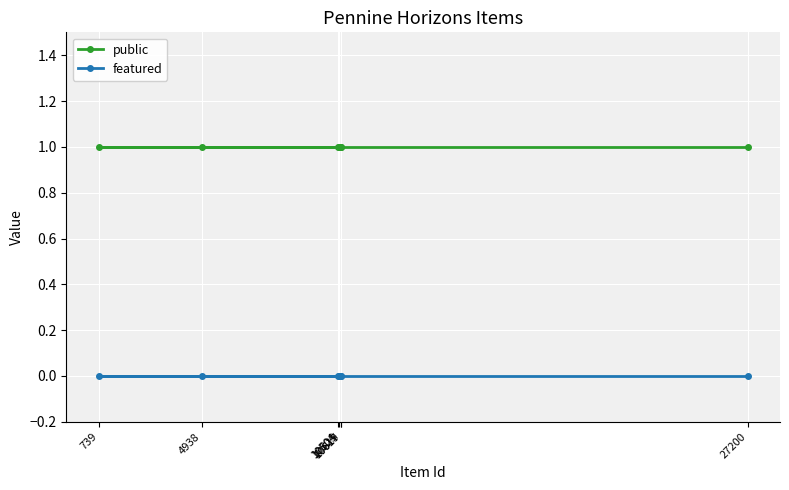

List the labels in order of public value, smallest first.

27200, 10525, 10504, 739, 10619, 10617, 4938